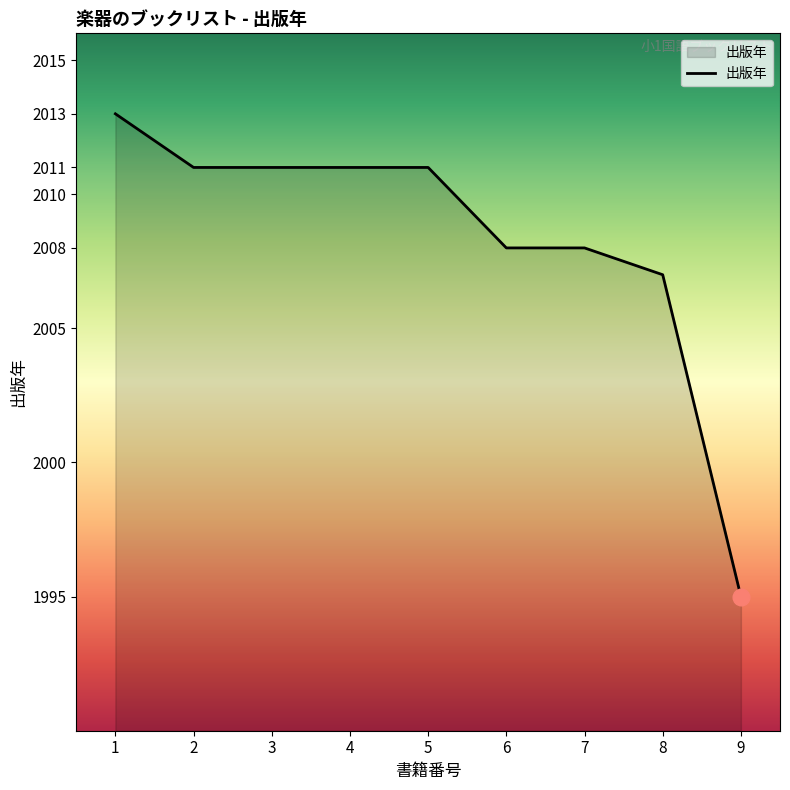

What value does the data have at 5, to the nearest 10?

2010